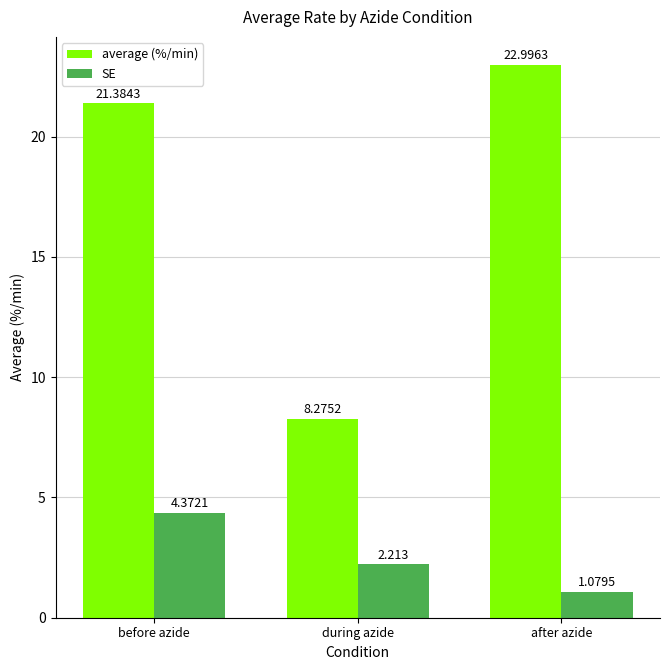

Which label corresponds to the largest value in the chart?

after azide